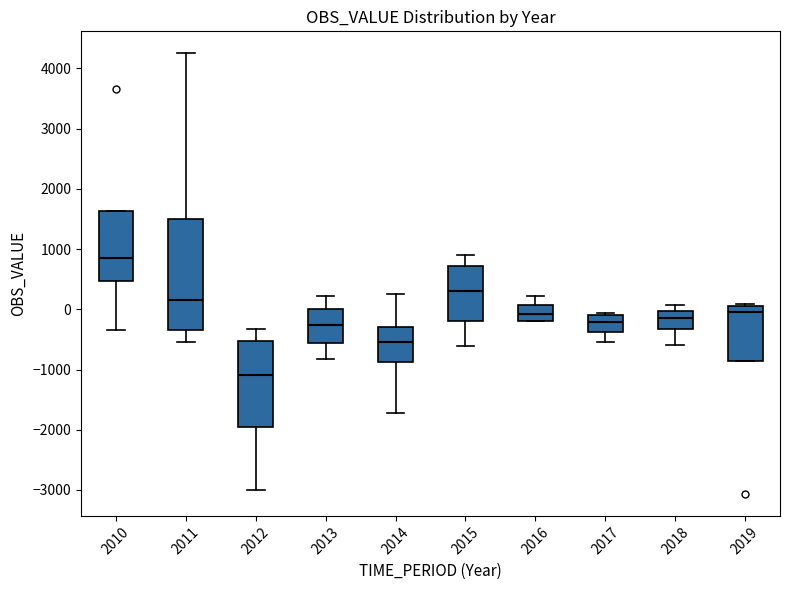

Reading left to right, read every box against the y-axis: the position of its median line, the range the box covers, and the ends of its whiskers. The values are not printed on the chart, so give them approximately, as read against the axis.

2010: median 900, box 500 to 1600, whiskers -300 to 1600
2011: median 200, box -300 to 1500, whiskers -500 to 4300
2012: median -1100, box -2000 to -500, whiskers -3000 to -300
2013: median -300, box -600 to 0, whiskers -800 to 200
2014: median -500, box -900 to -300, whiskers -1700 to 300
2015: median 300, box -200 to 700, whiskers -600 to 900
2016: median -100, box -200 to 100, whiskers -200 to 200
2017: median -200, box -400 to -100, whiskers -500 to -100
2018: median -100, box -300 to 0, whiskers -600 to 100
2019: median 0, box -900 to 100, whiskers -900 to 100 (just above the box's upper edge)